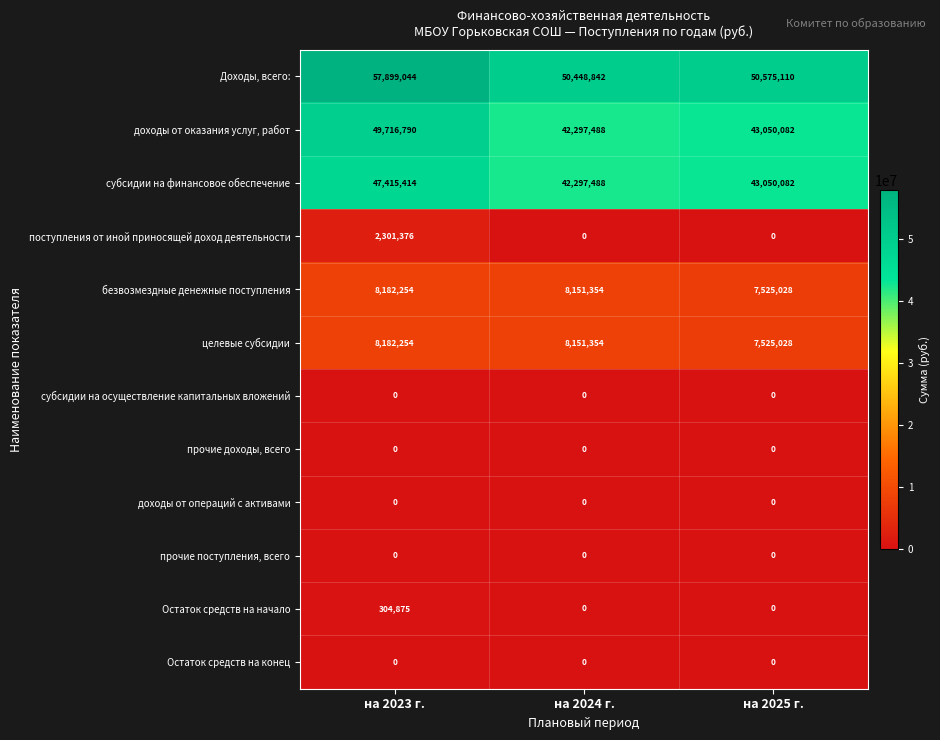

At which label does субсидии на финансовое обеспечение first exceed 43050082?

на 2023 г.